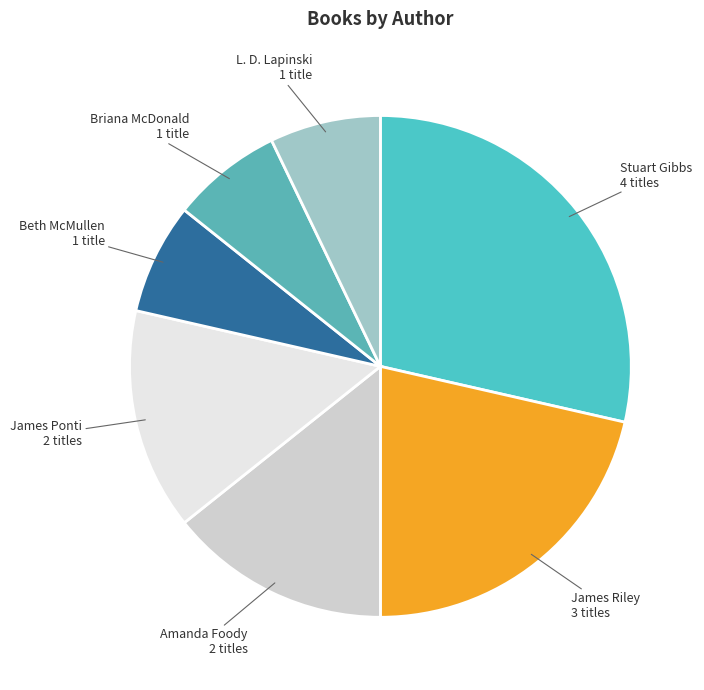

Is there any slice that represents more than half of the pie?

No